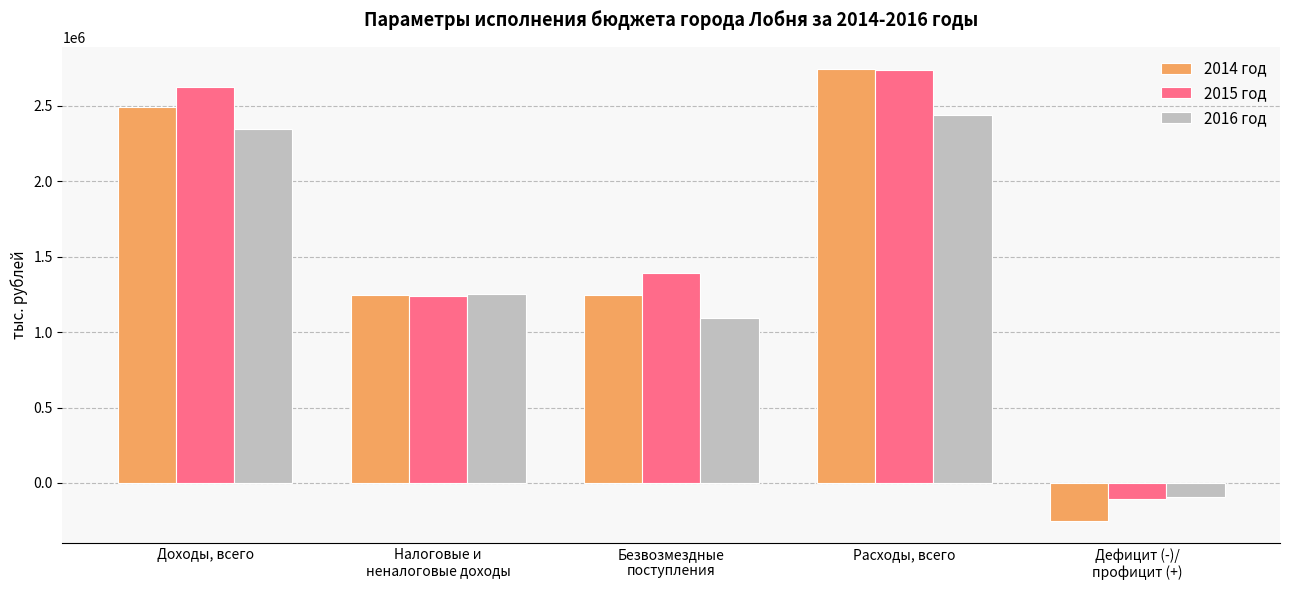

What is the label of the 4th bar from the left?

Расходы, всего